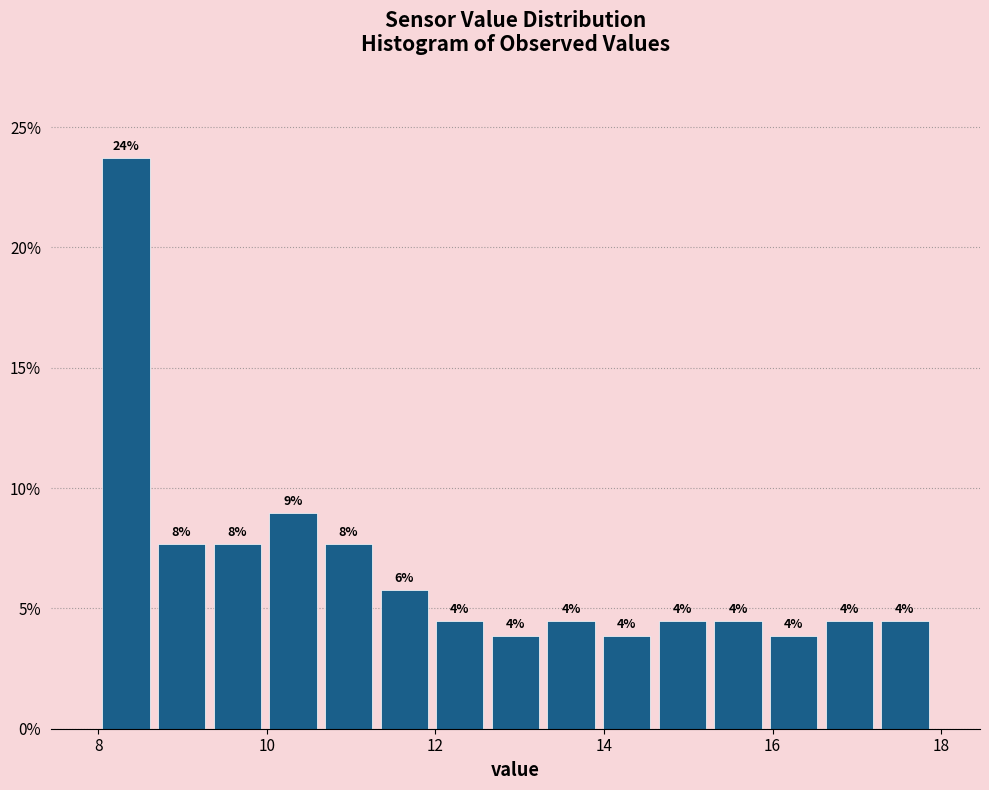

Around what value on the x-axis is the tallest bar? Give the approximate position of its centre, as read against the axis.

8.4